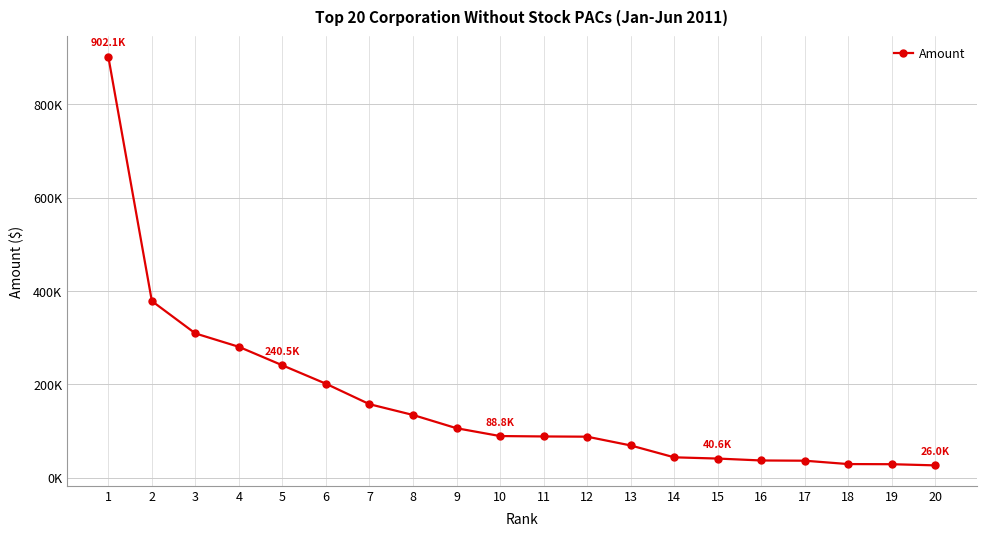

Reading left to right, what are all the values shown in this chart?

902088.8	378268.7	308868.3	280127.0	240475.9	201019.6	157150.0	134063.1	105656.9	88847.8	88000.0	87500.0	68750.0	43268.5	40609.4	36500.0	36000.0	28788.4	28500.0	26000.0